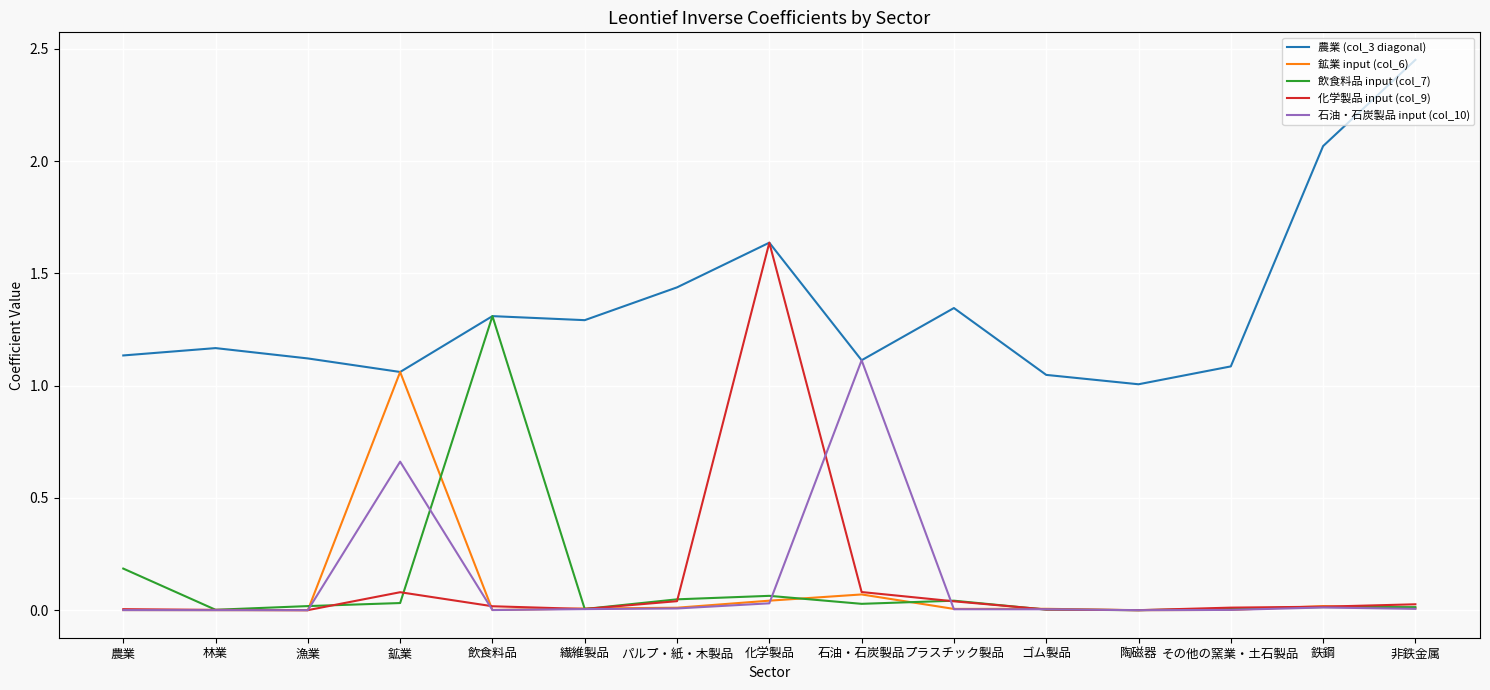

Which series has the largest range (max minus min)?

化学製品 input (col_9)